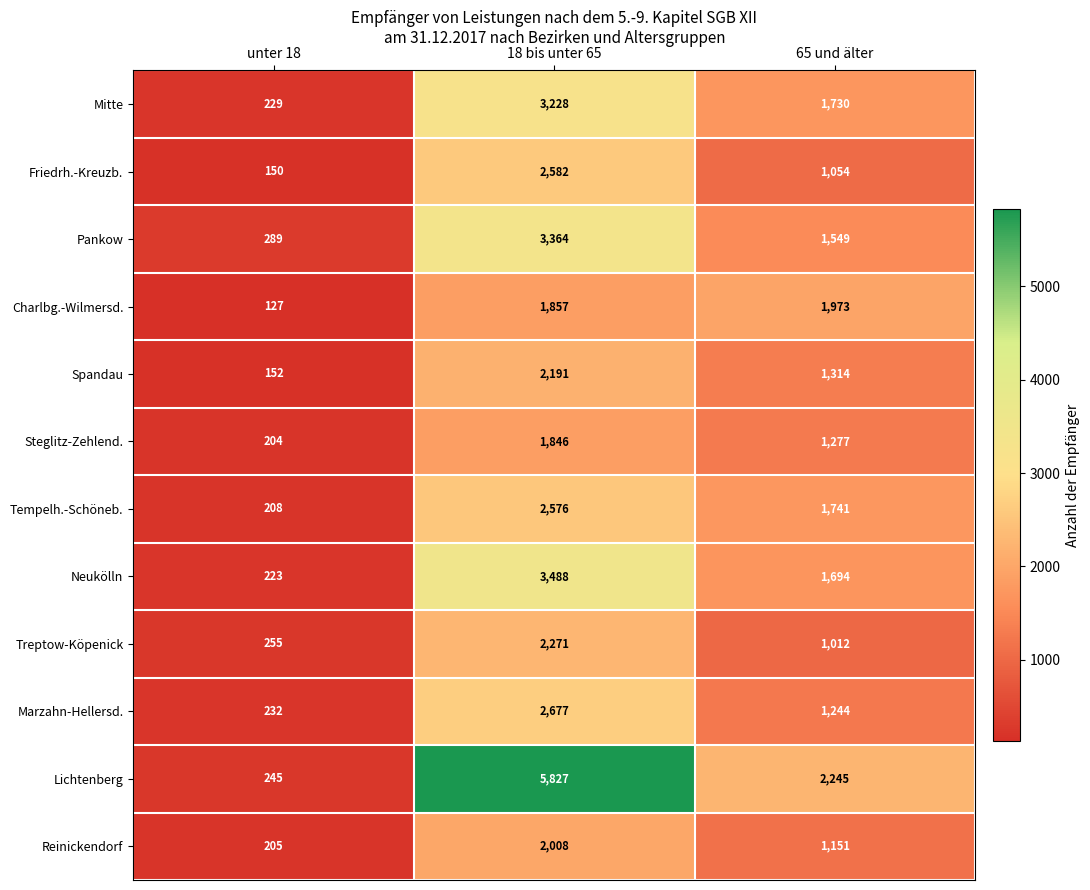

Rank the series by their maximum value, from highest to lowest.

Lichtenberg, Neukölln, Pankow, Mitte, Marzahn-Hellersd., Friedrh.-Kreuzb., Tempelh.-Schöneb., Treptow-Köpenick, Spandau, Reinickendorf, Charlbg.-Wilmersd., Steglitz-Zehlend.